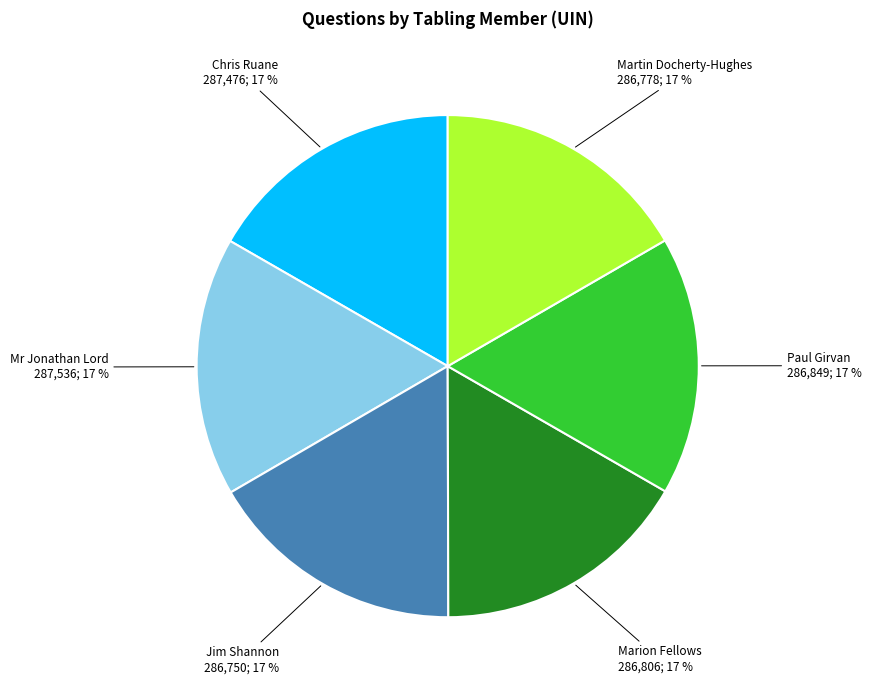

Does any single category account for the majority?

No